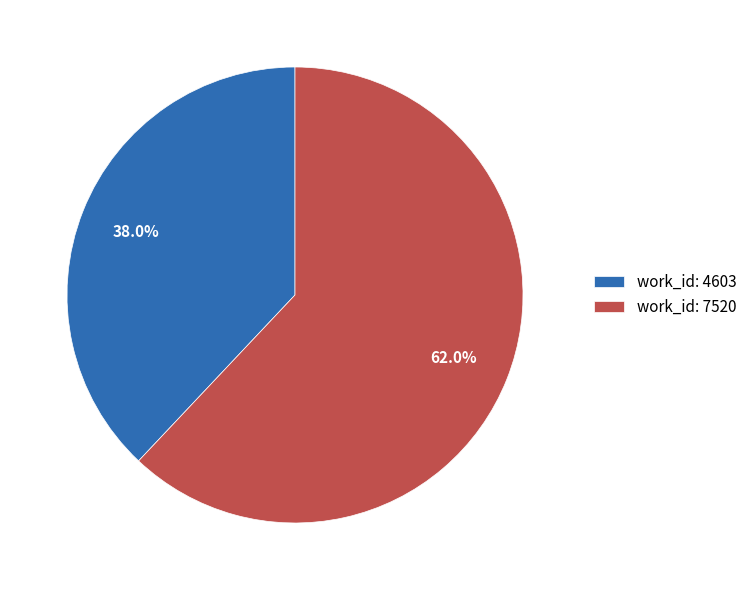

What is the majority slice?

work_id: 7520